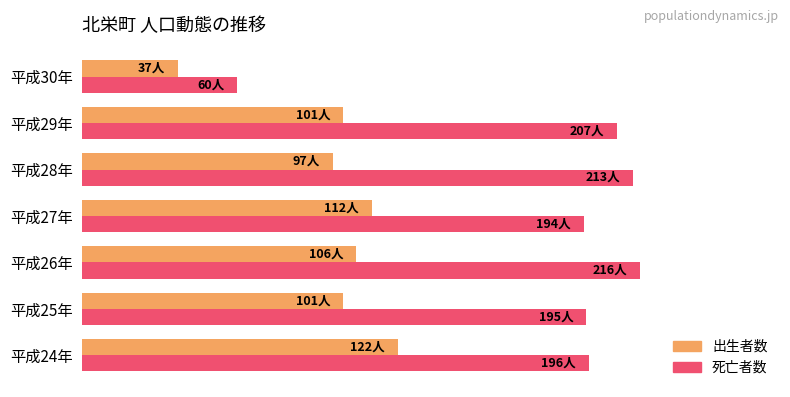

What are all the series names shown in the legend?

出生者数, 死亡者数